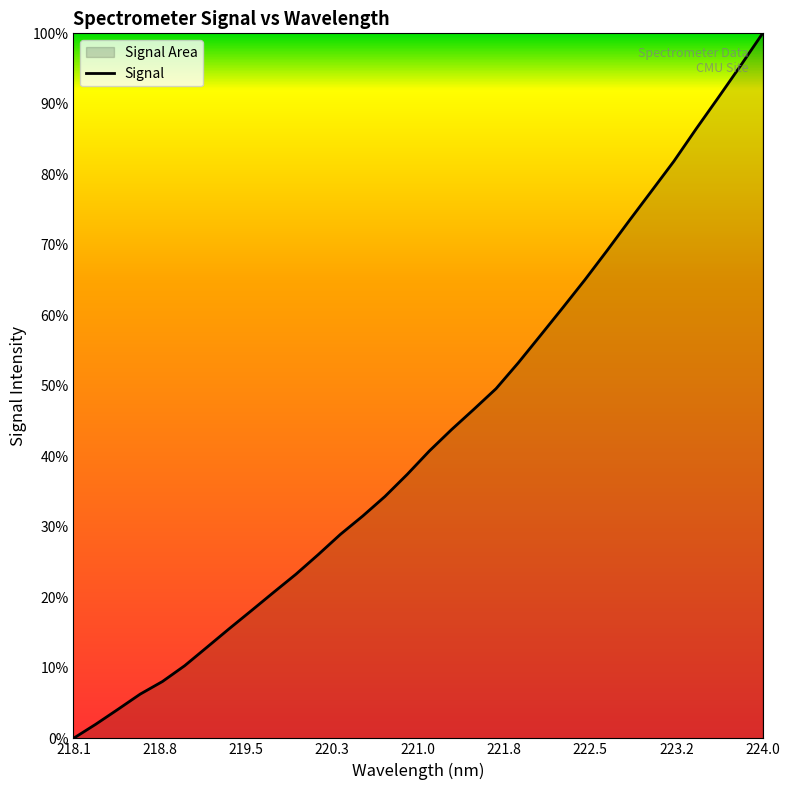

What is the maximum value shown in the chart?

100.0